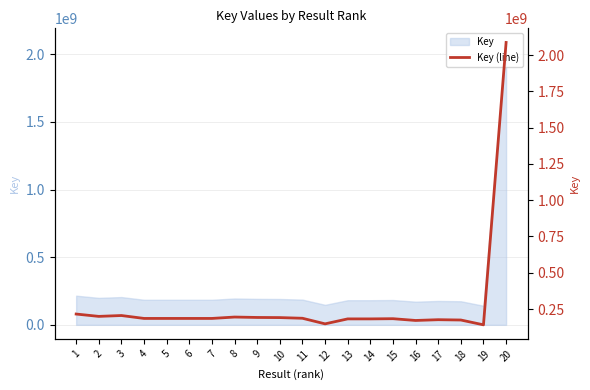

Rank the categories by value from highest to lowest.

20, 1, 3, 2, 8, 9, 10, 11, 6, 7, 5, 4, 15, 14, 13, 17, 18, 16, 12, 19